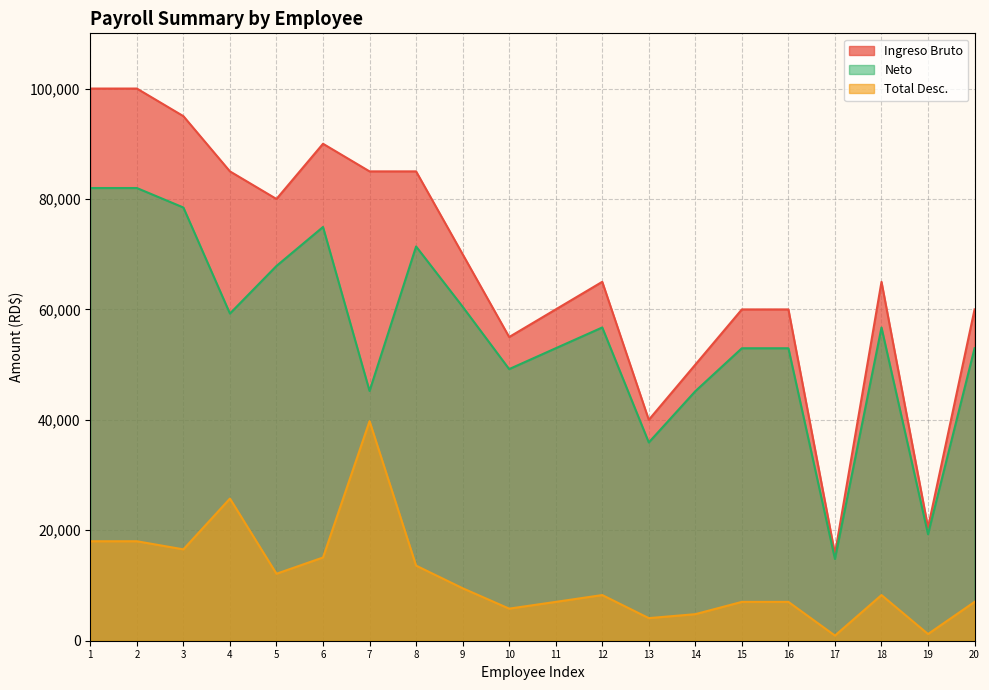

Where is Neto nearest to the value 48392?

10